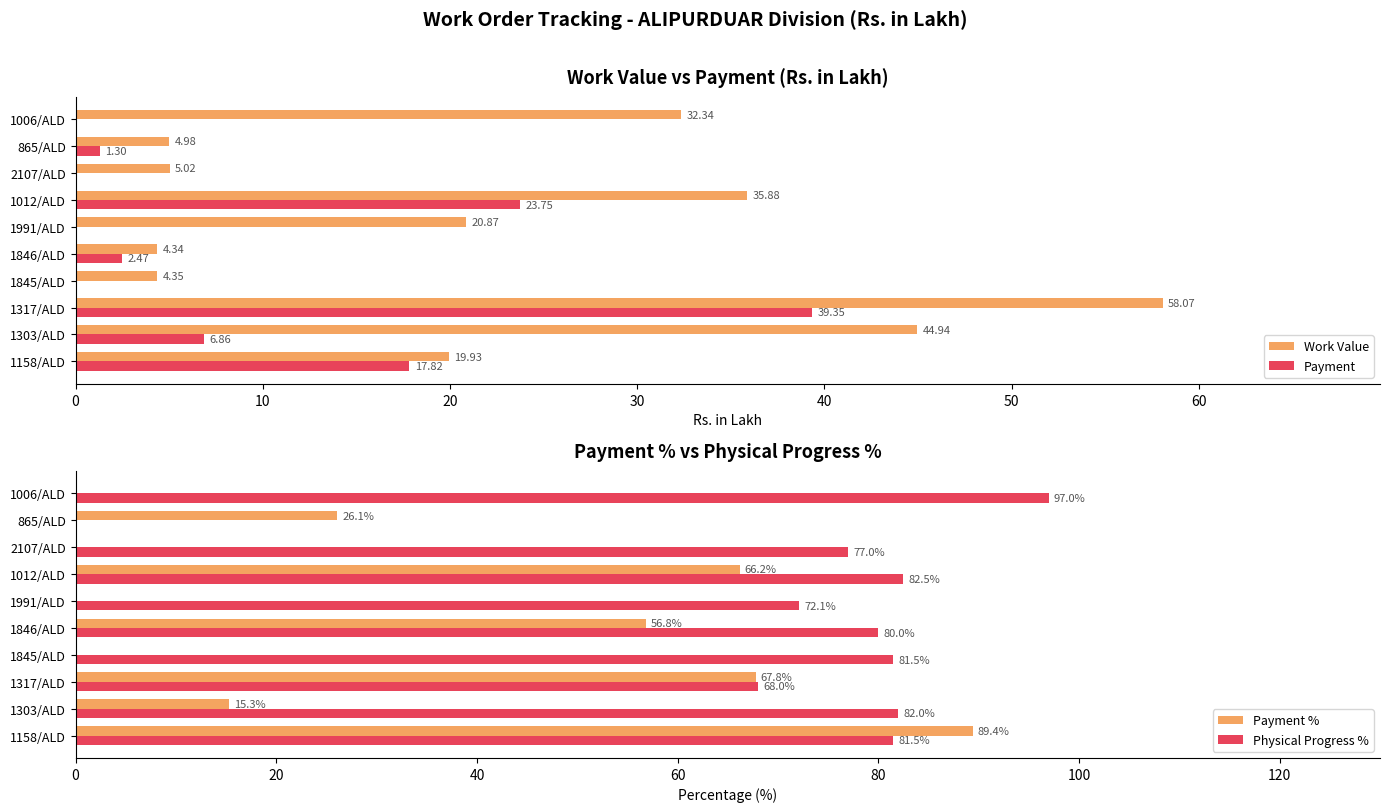

Rank the categories by Physical Progress % value from lowest to highest.

8, 20, 50, 70, 40, 0, 30, 10, 60, 9